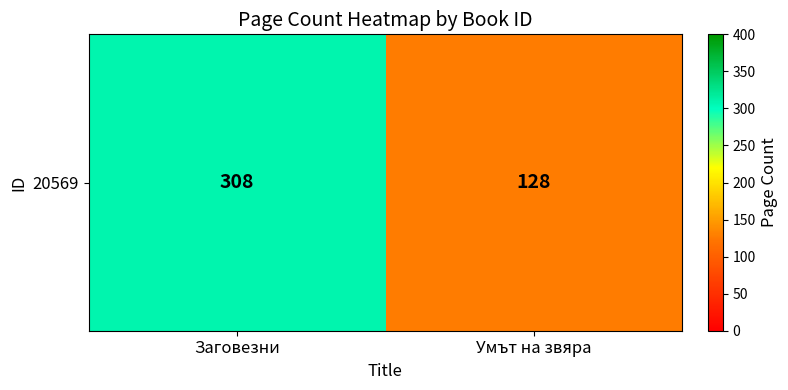

What is the smallest value displayed?

128